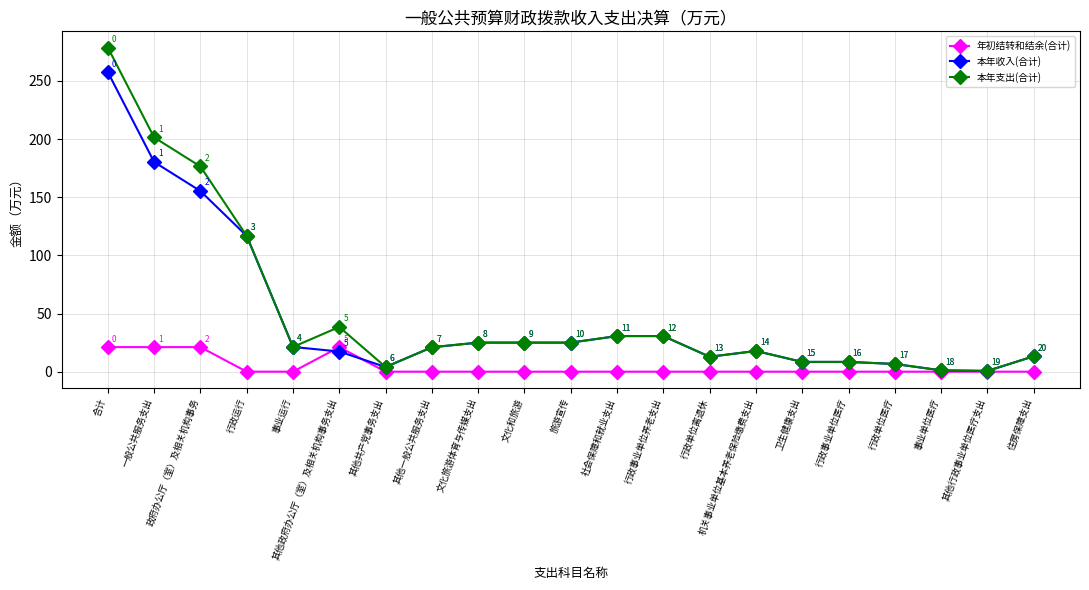

What position from the left is 行政单位离退休?

14